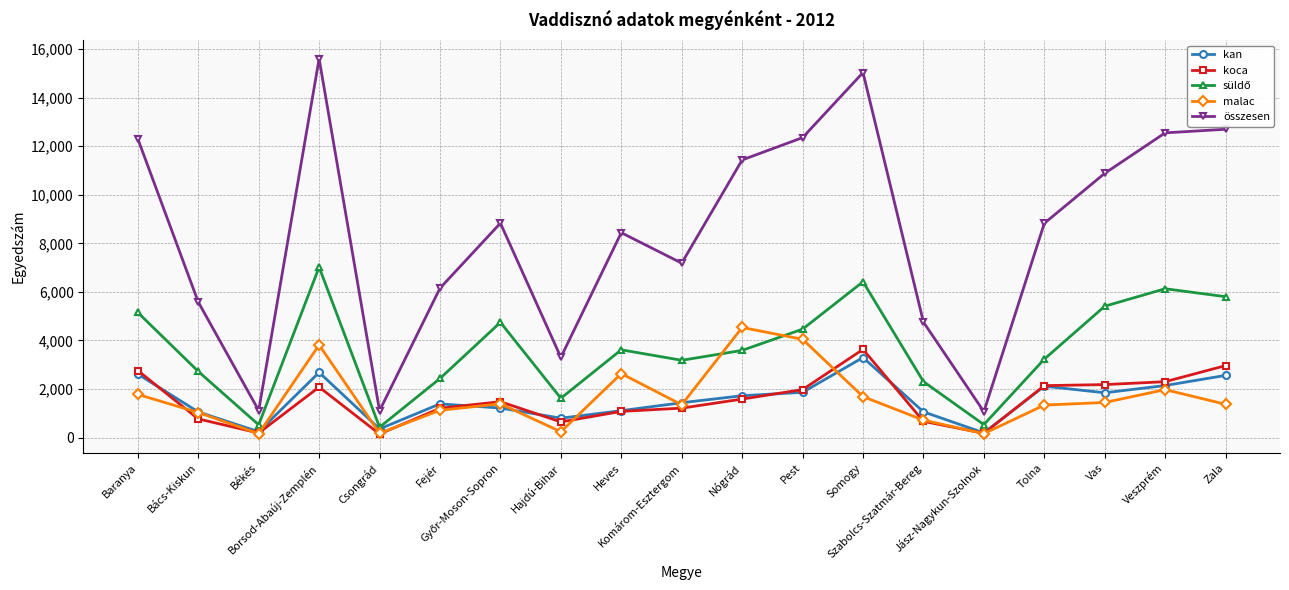

The value of koca at Heves is 358. True or false?

False